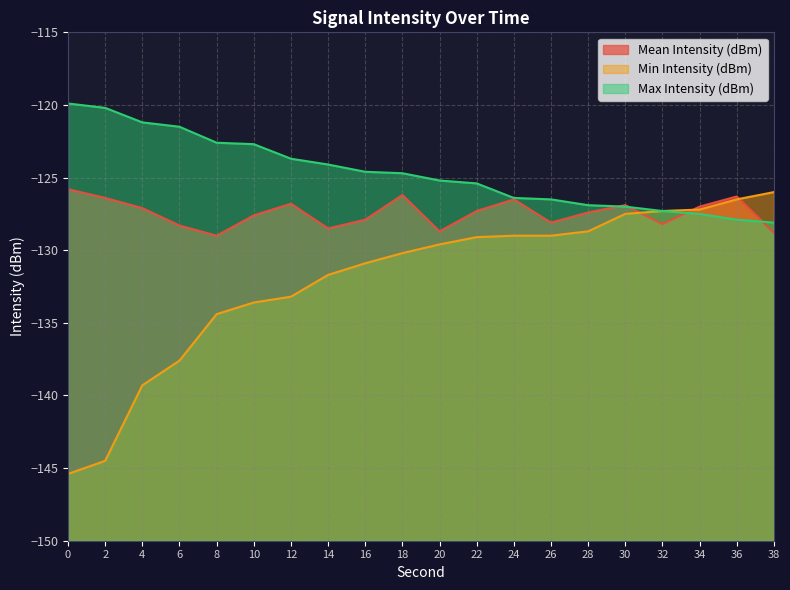

True or false: Mean Intensity (dBm) and Min Intensity (dBm) cross at least once.

True